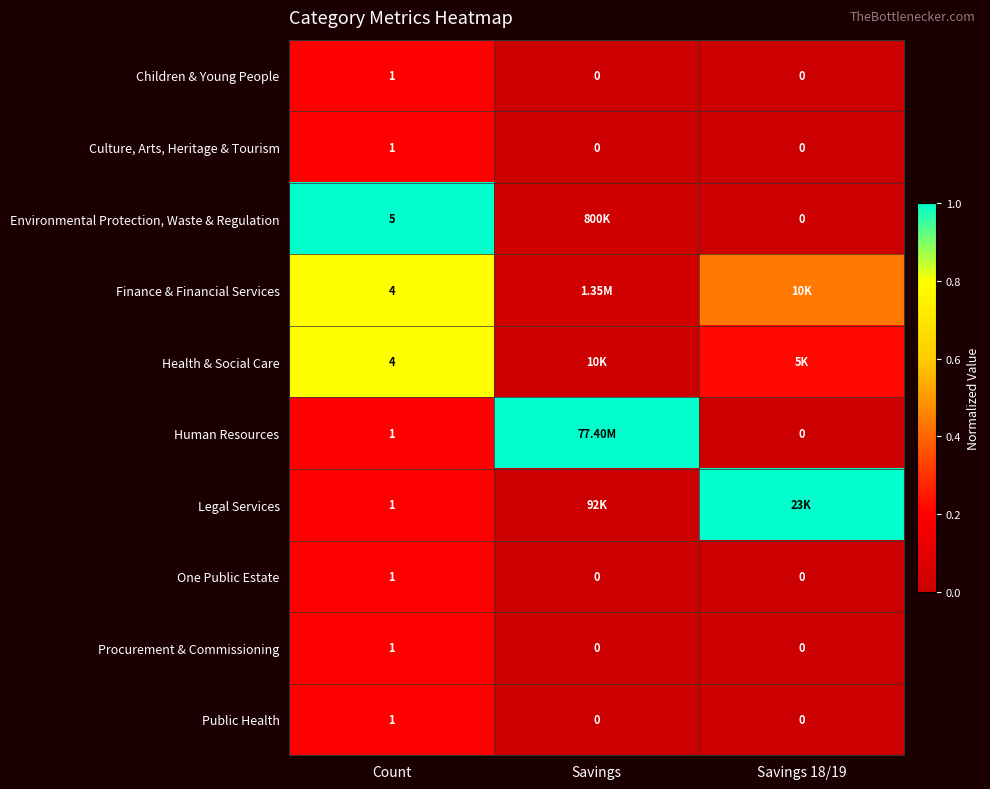

Which category has the highest value in the Public Health series?

Count